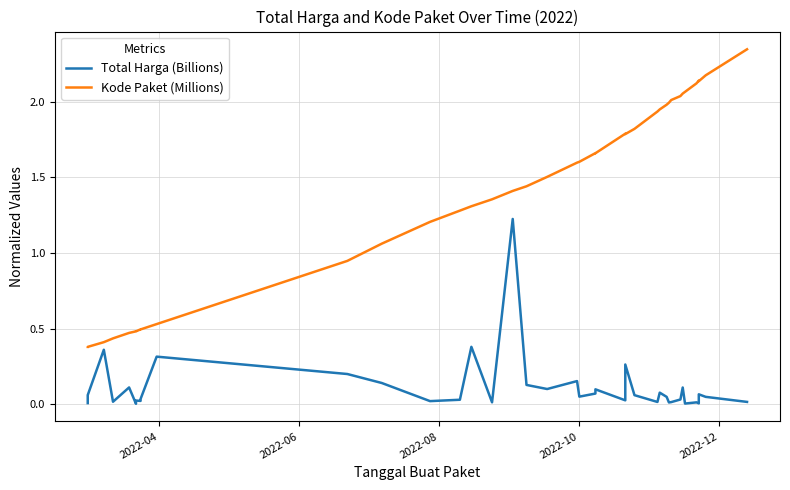

True or false: Kode Paket (Millions) and Total Harga (Billions) cross at least once.

False